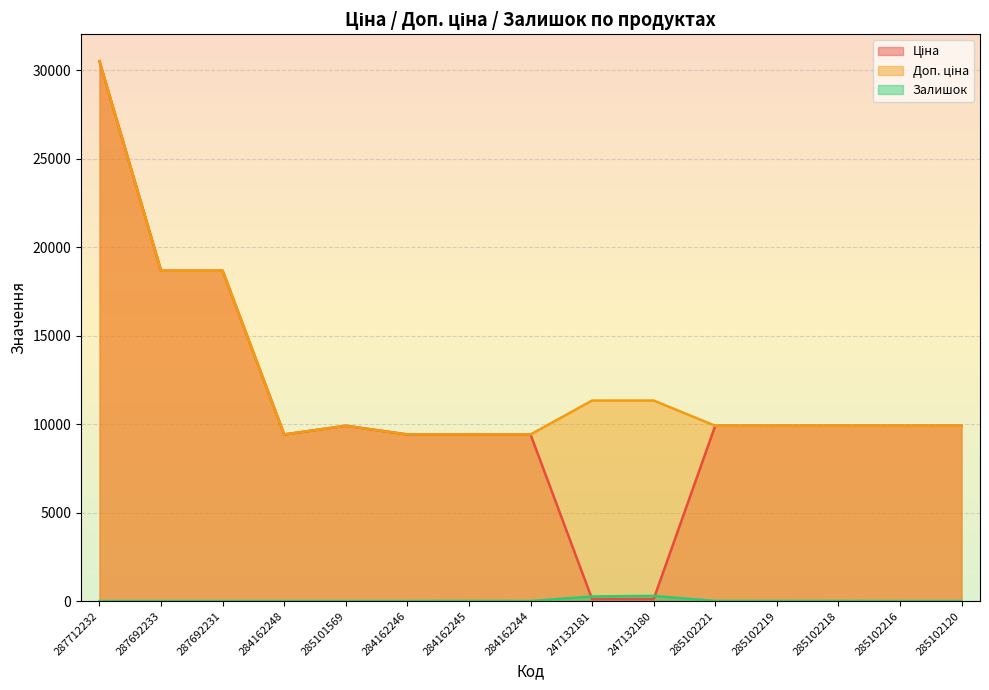

What is the label of the 13th point from the left?

285102218